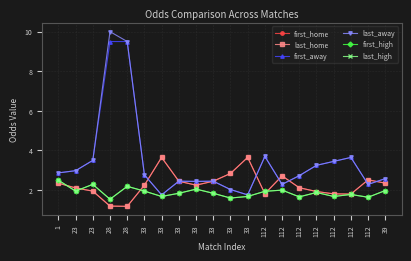

Is this an area chart (filled region under the line)?

No